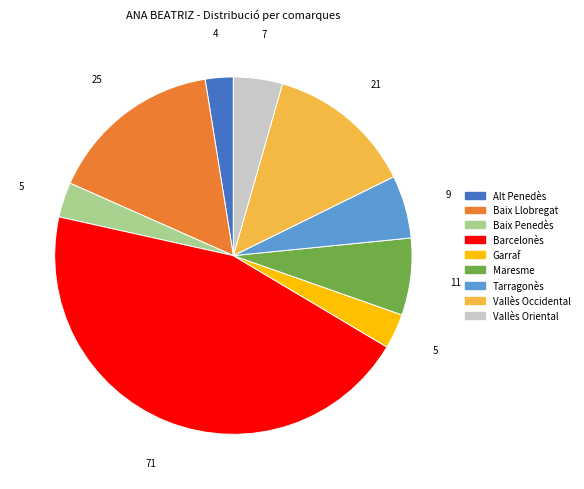

How many segments does this pie chart have?

9